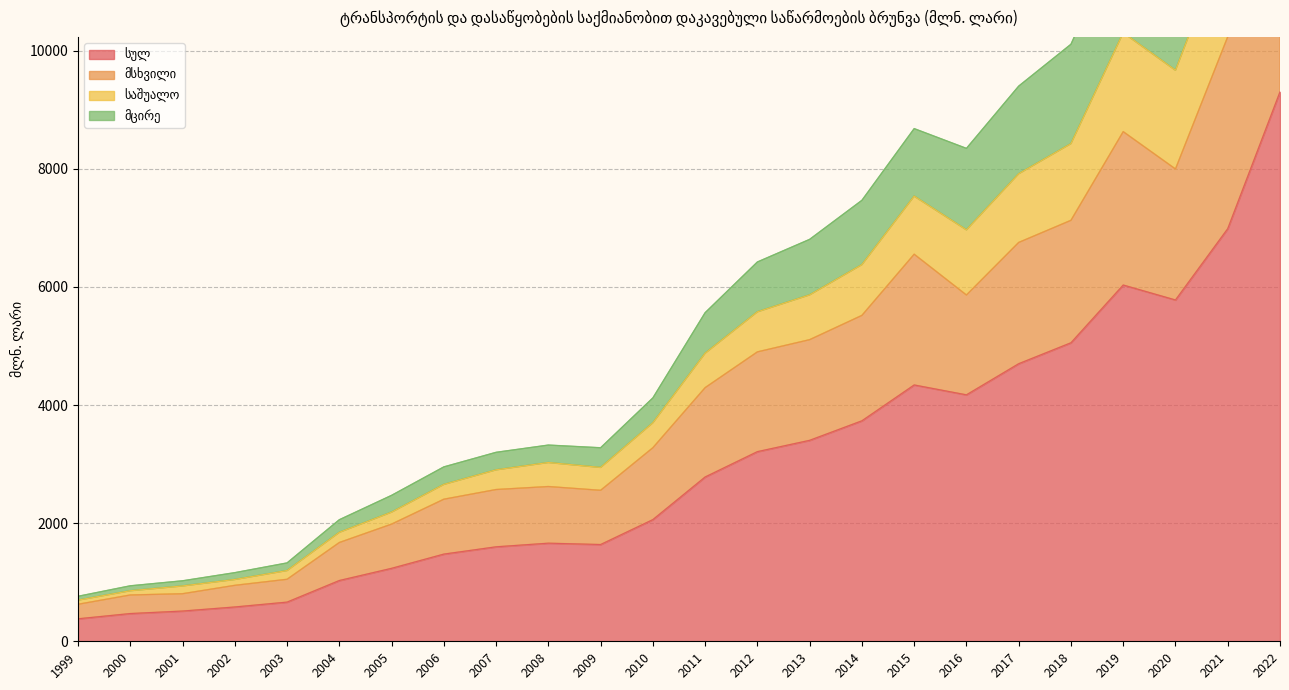

True or false: საშუალო and სულ intersect in this chart.

False